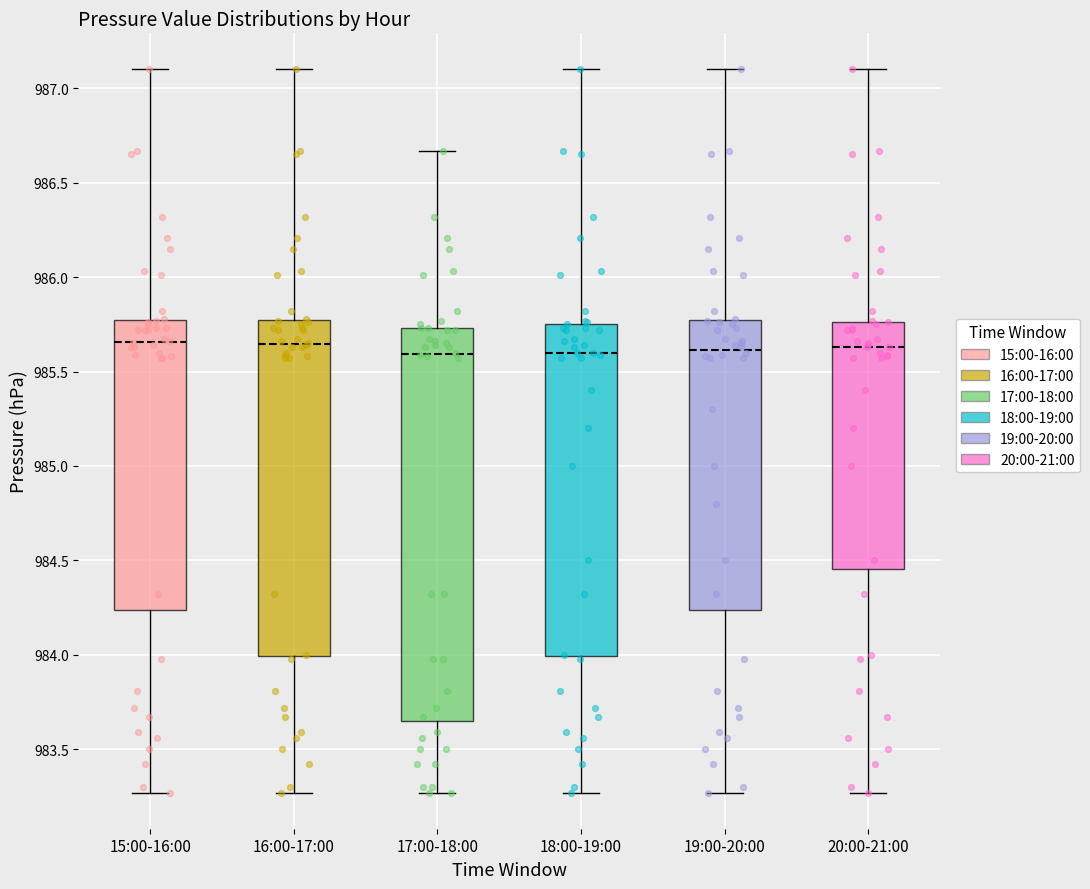

Reading left to right, read every box against the y-axis: the position of its median line, the range the box covers, and the ends of its whiskers. The values are not printed on the chart, so give them approximately, as read against the axis.

15:00-16:00: median 985.65, box 984.25 to 985.75, whiskers 983.25 to 987.10
16:00-17:00: median 985.65, box 984.00 to 985.75, whiskers 983.25 to 987.10
17:00-18:00: median 985.60, box 983.65 to 985.75, whiskers 983.25 to 986.65
18:00-19:00: median 985.60, box 984.00 to 985.75, whiskers 983.25 to 987.10
19:00-20:00: median 985.60, box 984.25 to 985.75, whiskers 983.25 to 987.10
20:00-21:00: median 985.65, box 984.45 to 985.75, whiskers 983.25 to 987.10